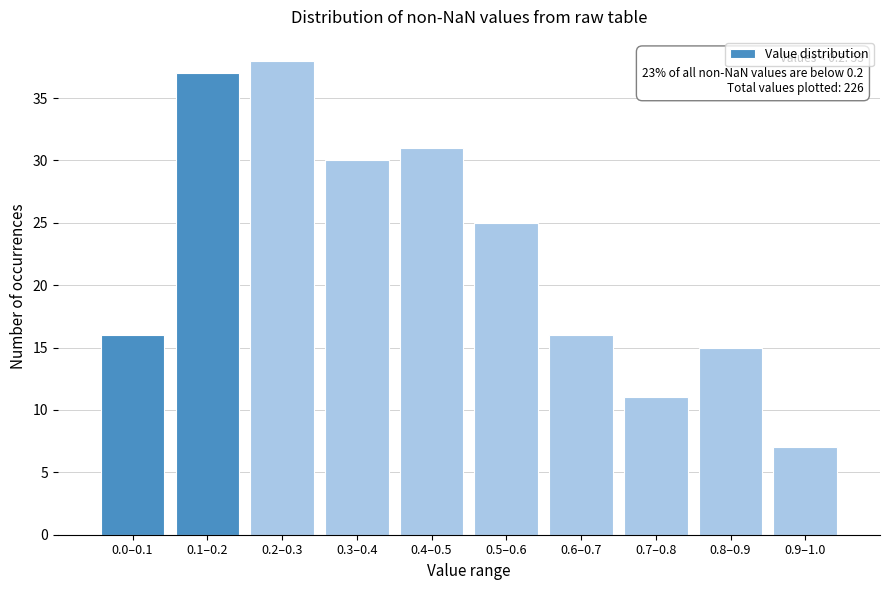

Reading left to right, extract all data points from this chart.

16	37	38	30	31	25	16	11	15	7